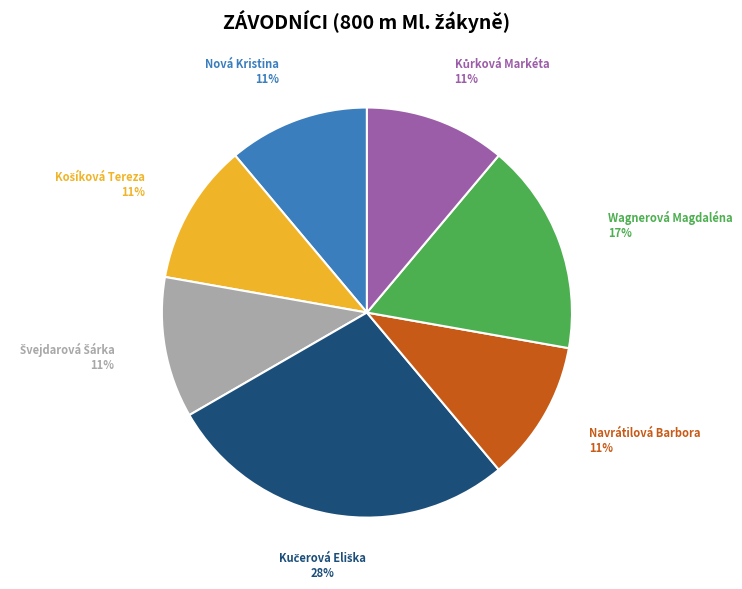

The Navrátilová Barbora slice represents 23% of the pie. True or false?

False